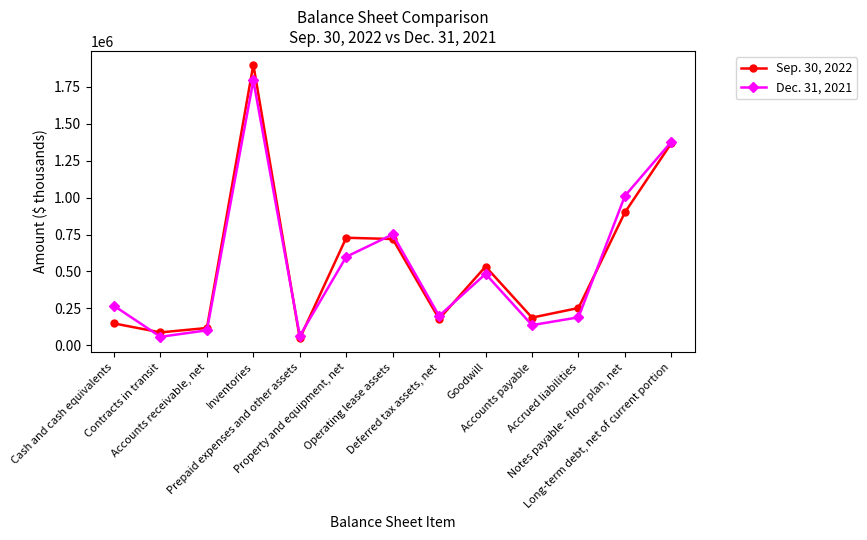

What position from the left is Cash and cash equivalents?

1